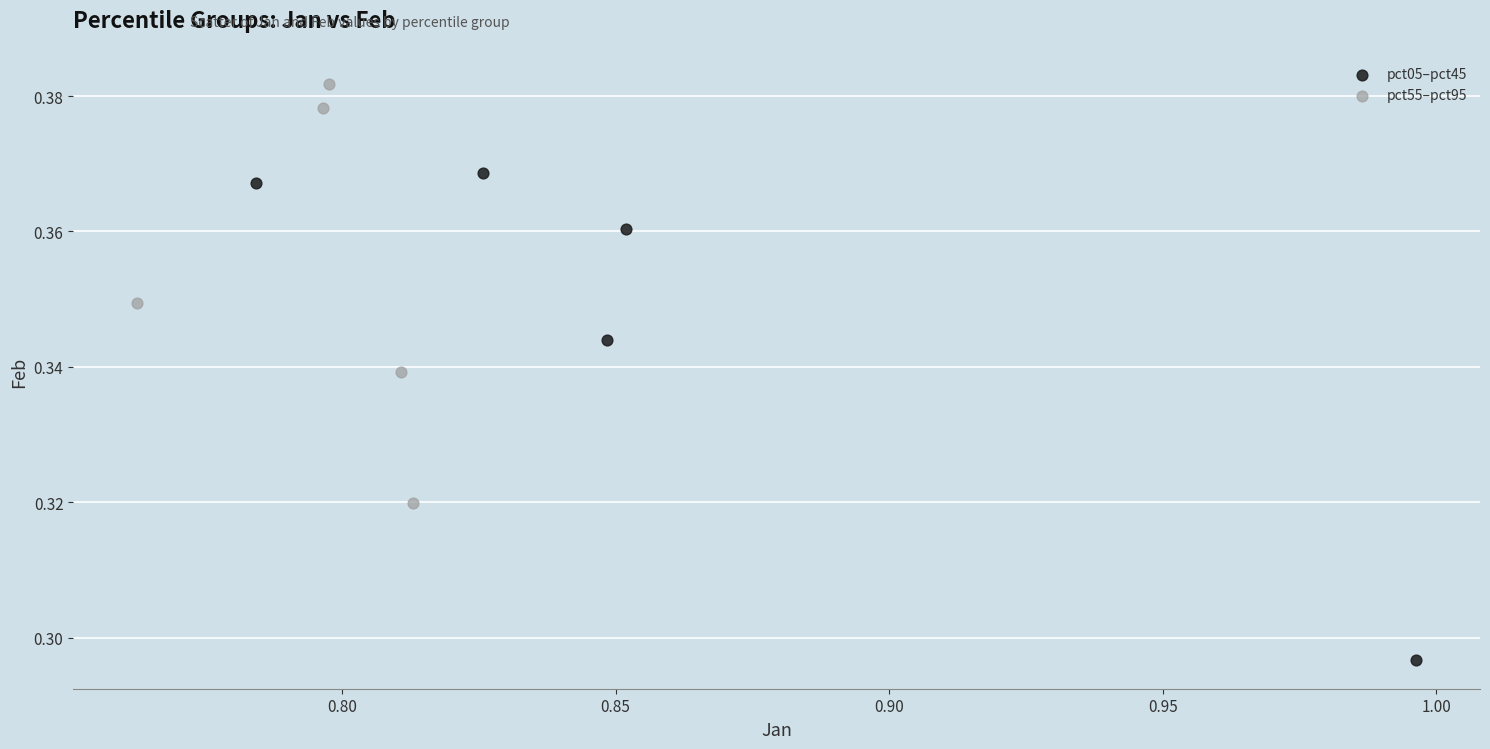

Which series has the widest spread of Y values?

pct05–pct45